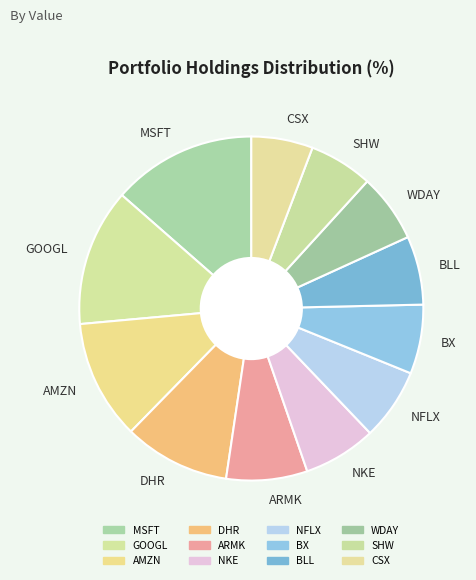

Does SHW represent more than half of the total?

No